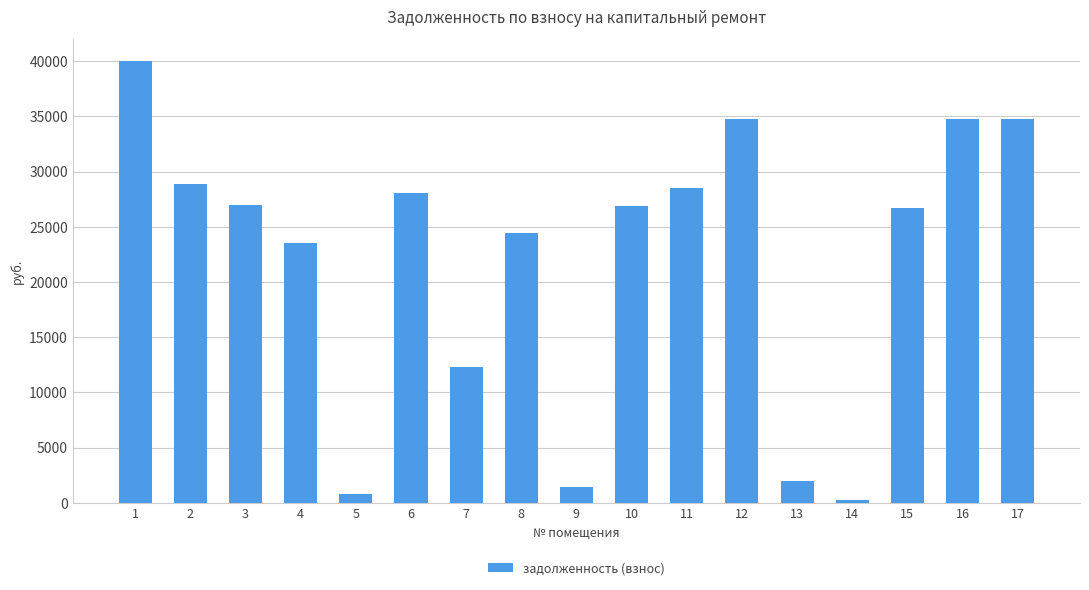

What is the difference between the maximum and minimum values?

39702.2